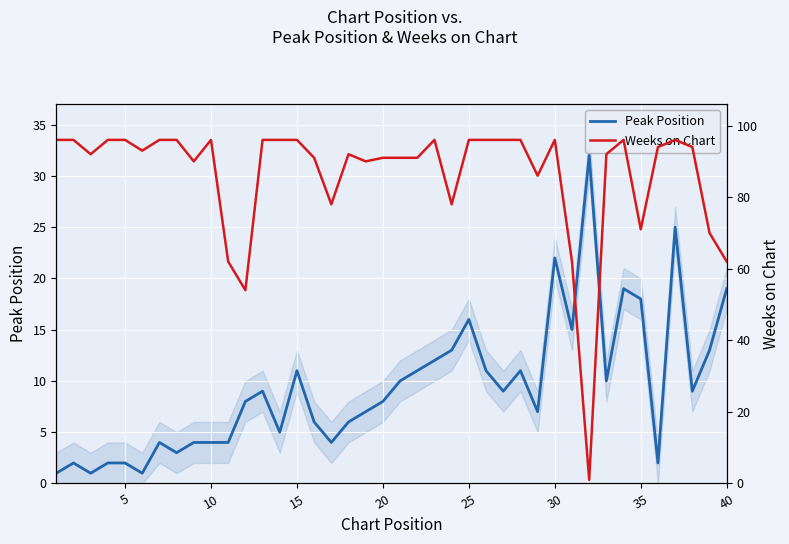

What is the greatest value displayed?

96